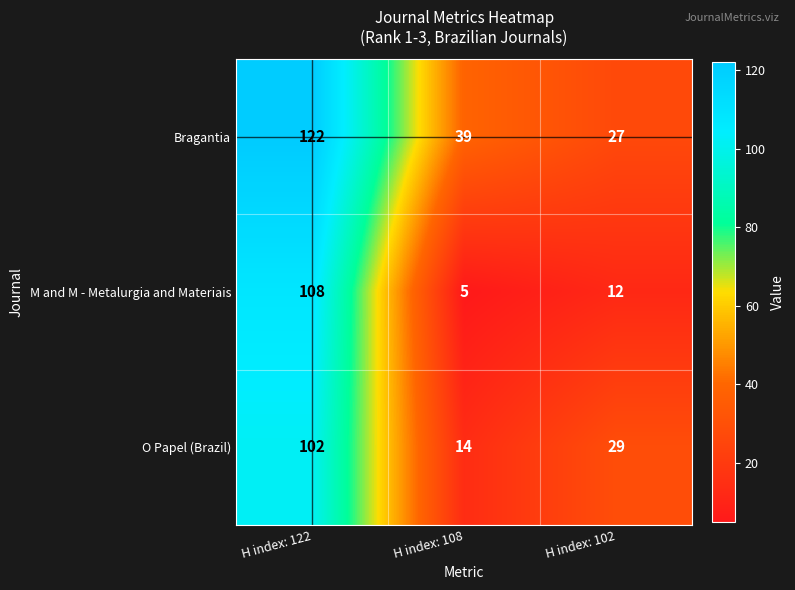

Count the number of categories in the chart.

3